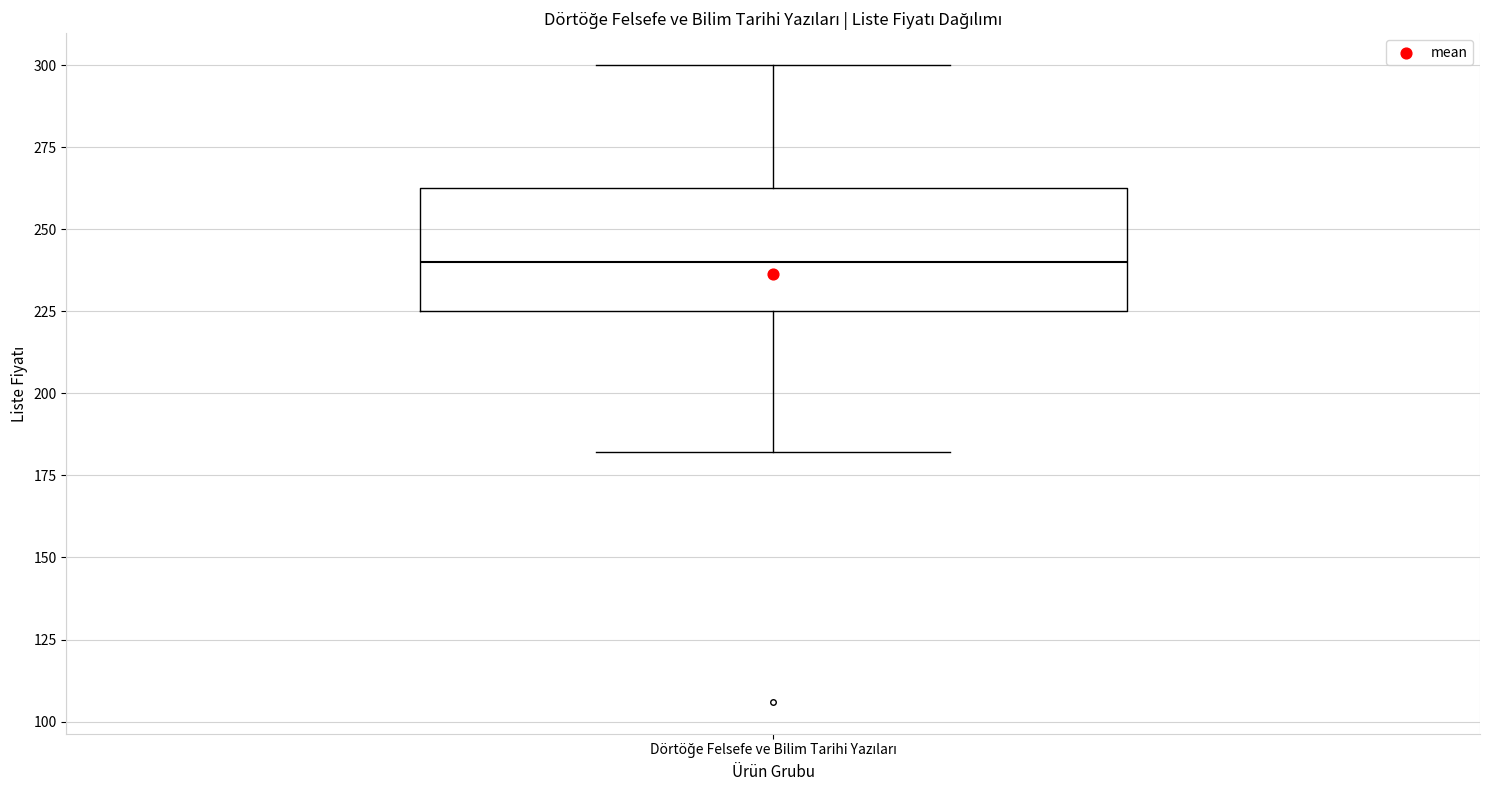

Transcribe this box plot: give where the median line is, the range the box spans, and where the two whiskers end, as read against the y-axis. The values are not printed on the chart, so give them approximately, as read against the axis.

median 240, box 225 to 265, whiskers 180 to 300